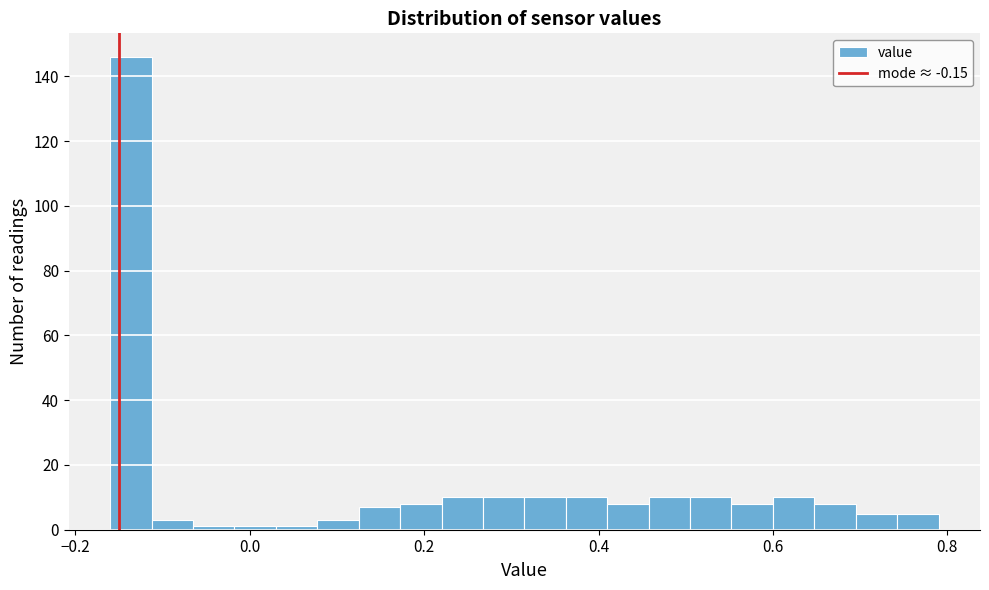

Read against the x-axis, roughly where is the centre of the tallest bar?

-0.14